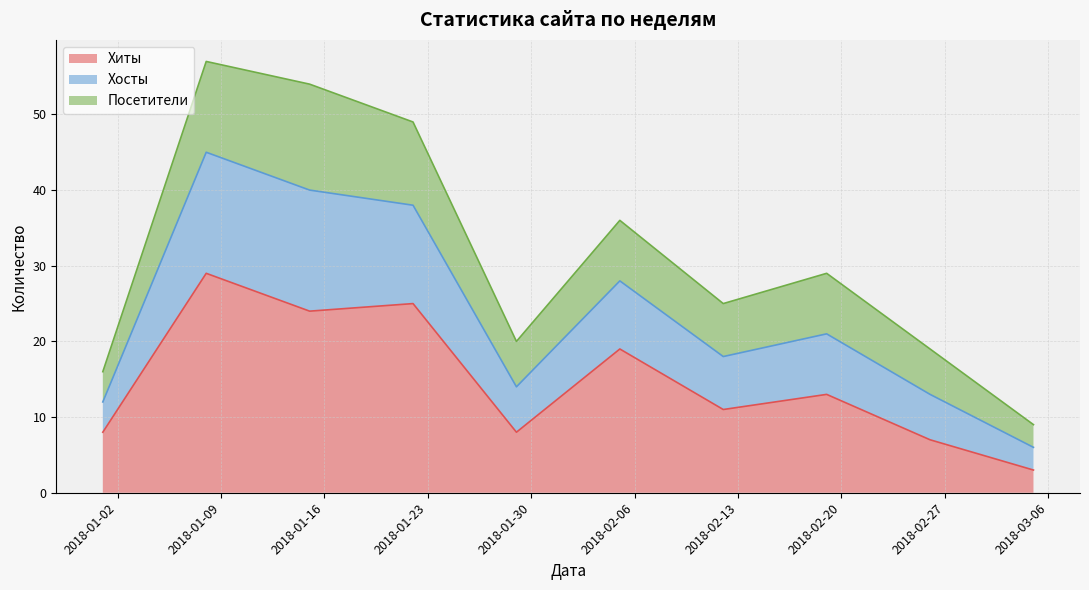

Where is the first local maximum for Хосты?

2018-01-08